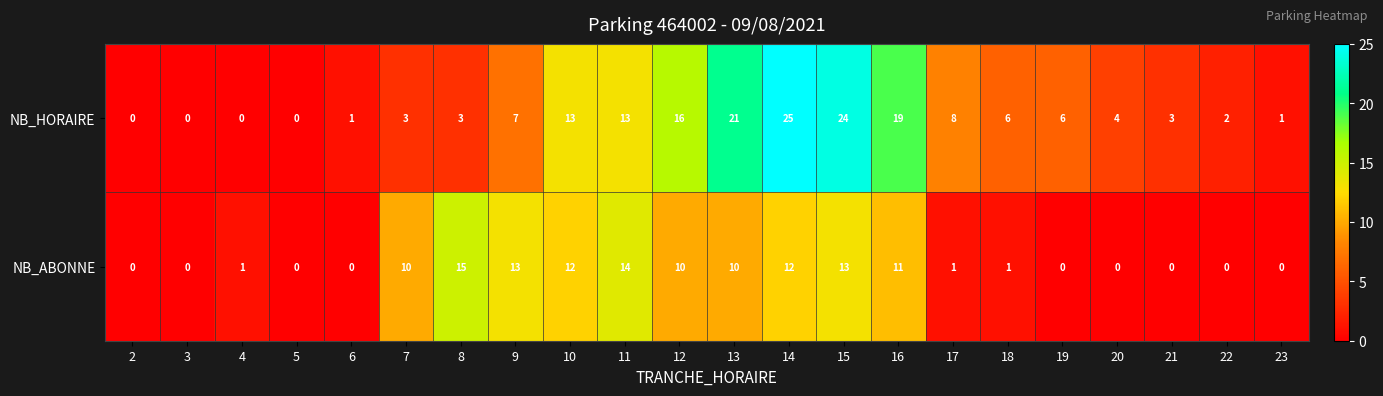

How many categories are shown in the chart?

22